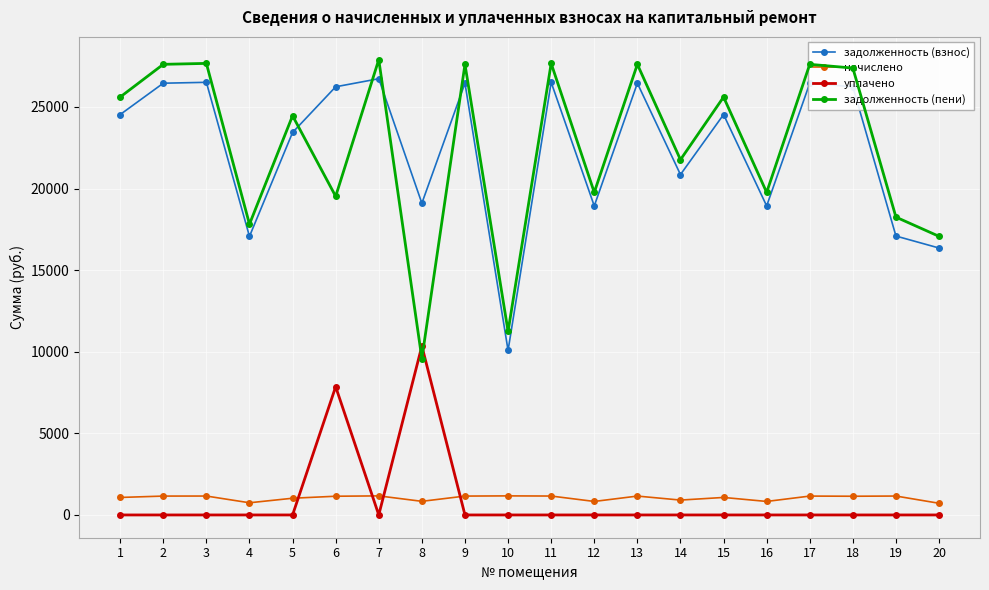

Is the value of начислено at 3 greater than the value of уплачено at 7?

Yes